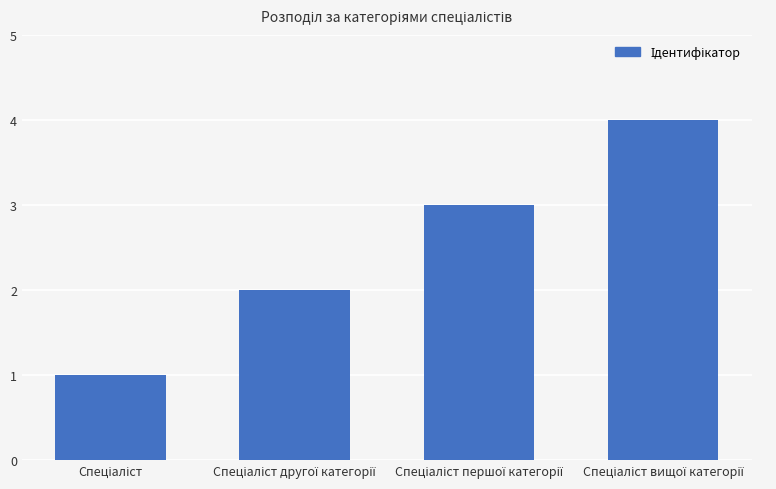

What is the difference between the maximum and minimum values?

3